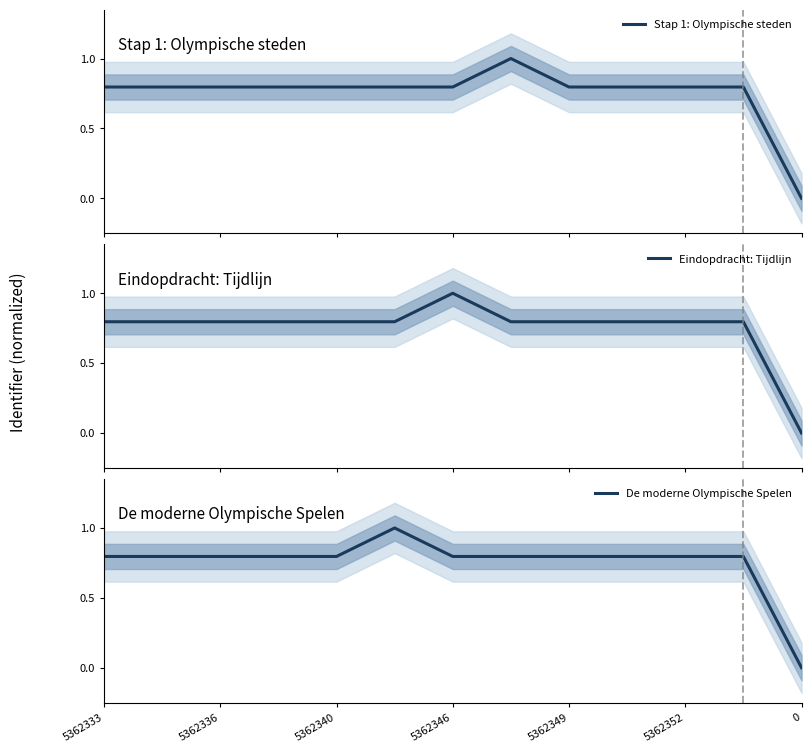

Rank the series at 11 from lowest to highest value.

Eindopdracht: Tijdlijn, De moderne Olympische Spelen, Stap 1: Olympische steden